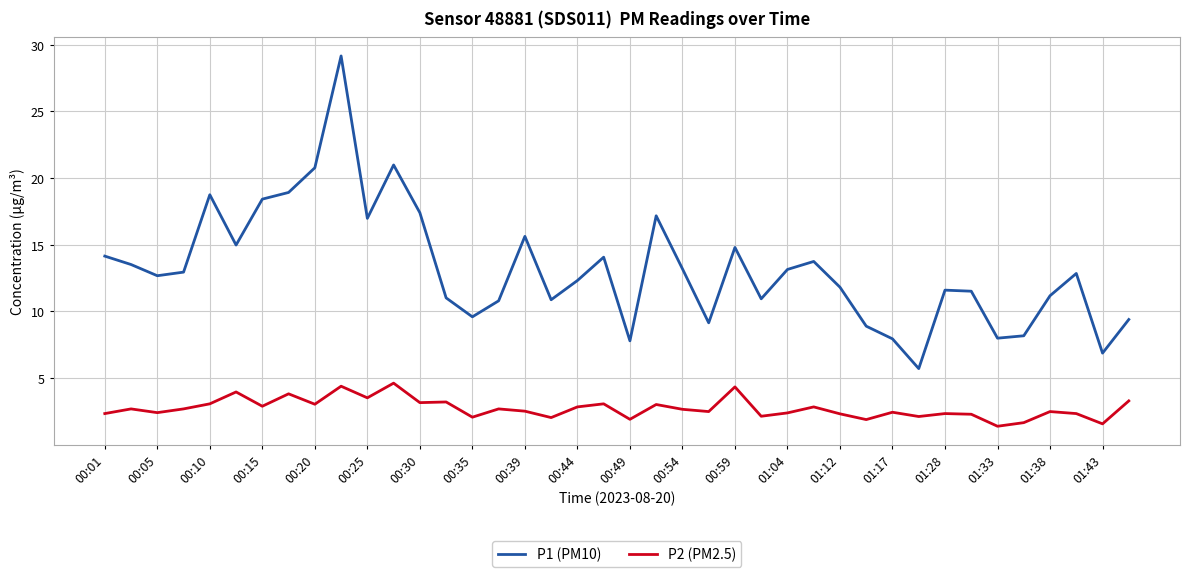

What is the difference between the maximum and minimum values in the P1 (PM10) series?

23.4